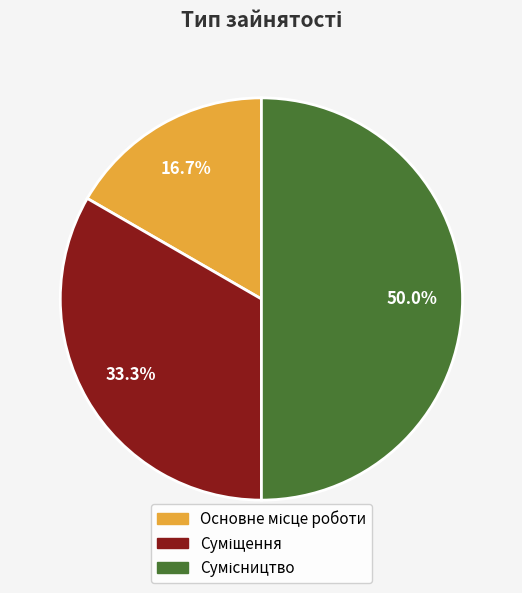

Count the number of slices in the pie.

3